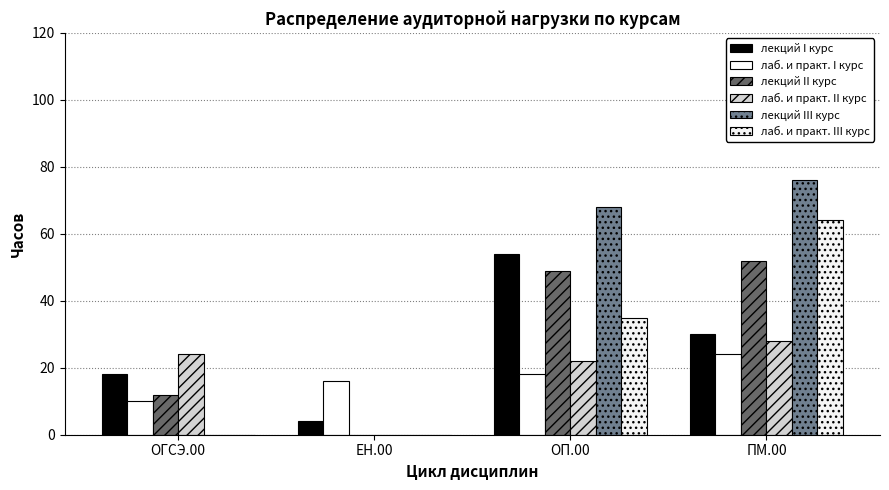

Rank the series at ЕН.00 from highest to lowest value.

лаб. и практ. I курс, лекций I курс, лекций II курс, лаб. и практ. II курс, лекций III курс, лаб. и практ. III курс